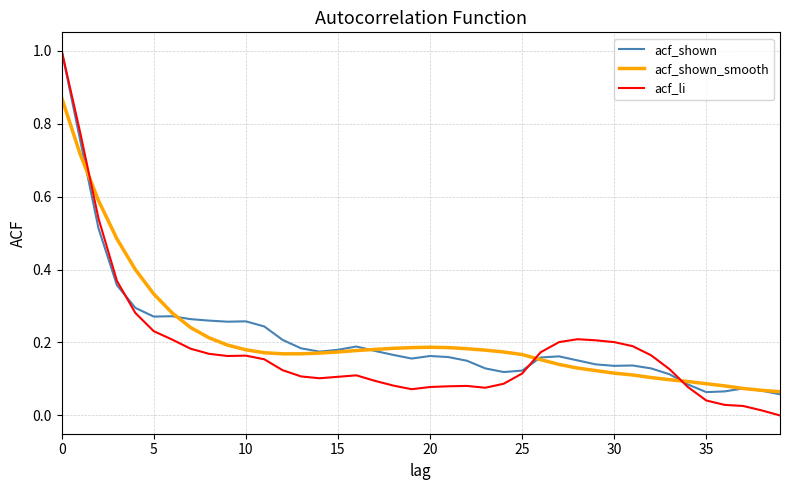

Which series has the largest range (max minus min)?

acf_li